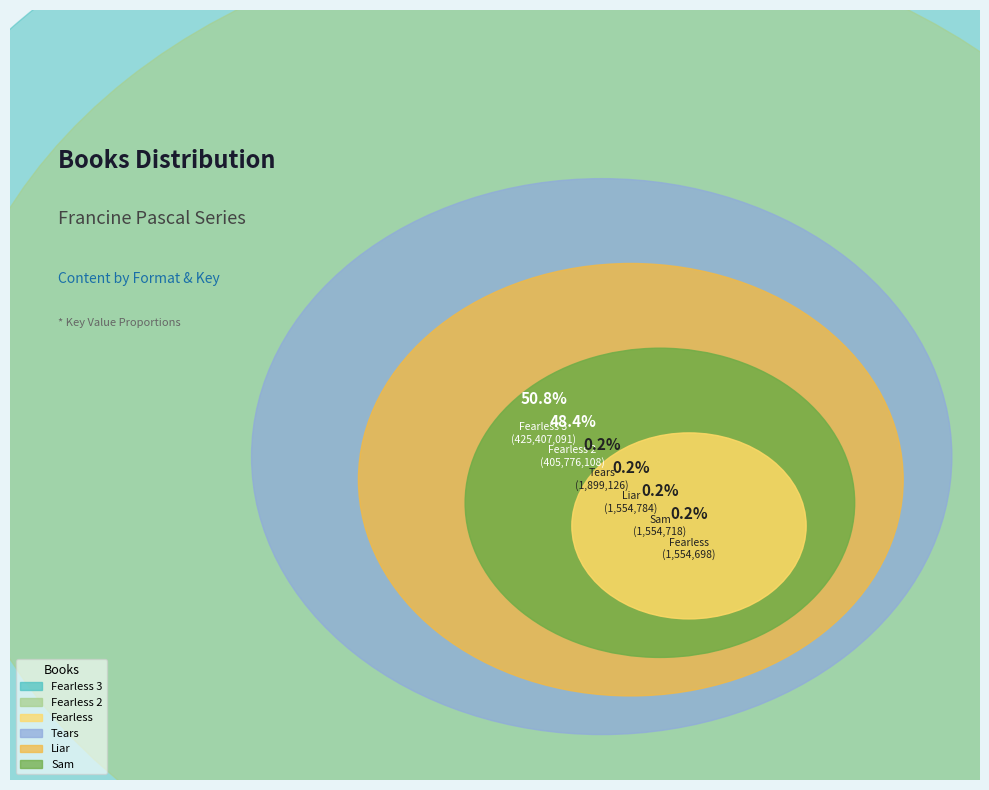

The Fearless 2 slice represents 37% of the pie. True or false?

False